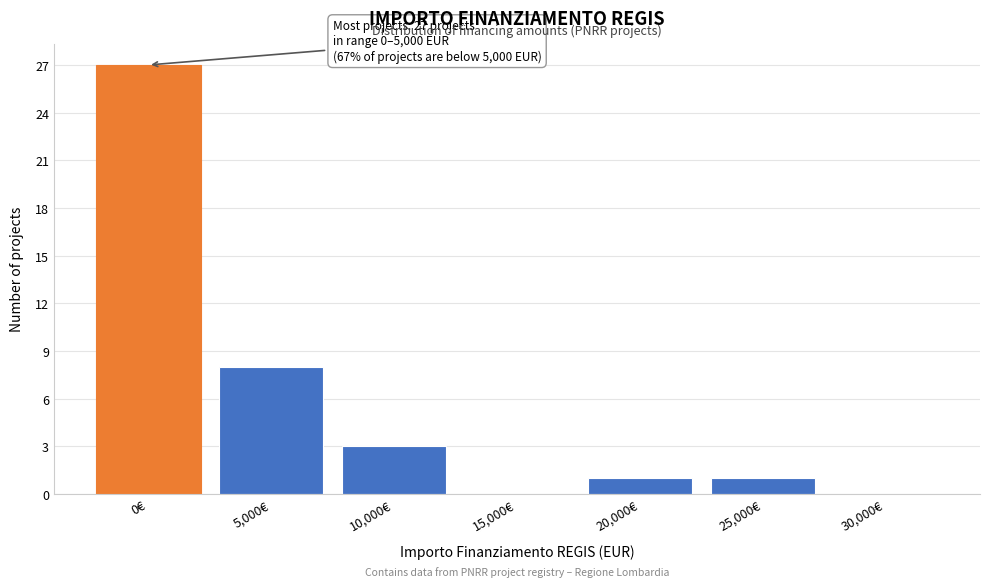

Reading left to right, transcribe all the data shown in this chart.

0€=27	5,000€=8	10,000€=3	15,000€=0	20,000€=1	25,000€=1	30,000€=0